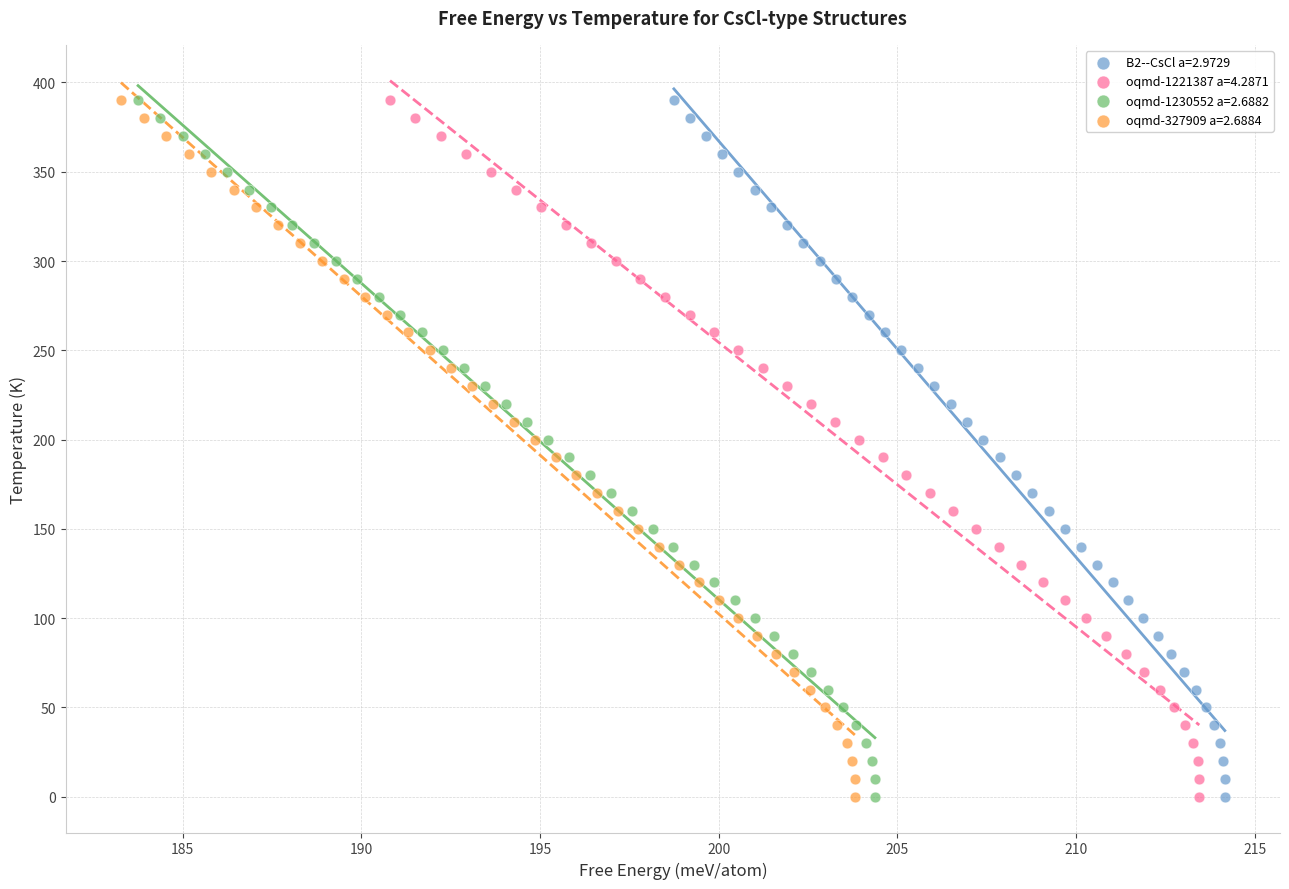

What are all the series names shown in the legend?

B2--CsCl a=2.9729, oqmd-1221387 a=4.2871, oqmd-1230552 a=2.6882, oqmd-327909 a=2.6884